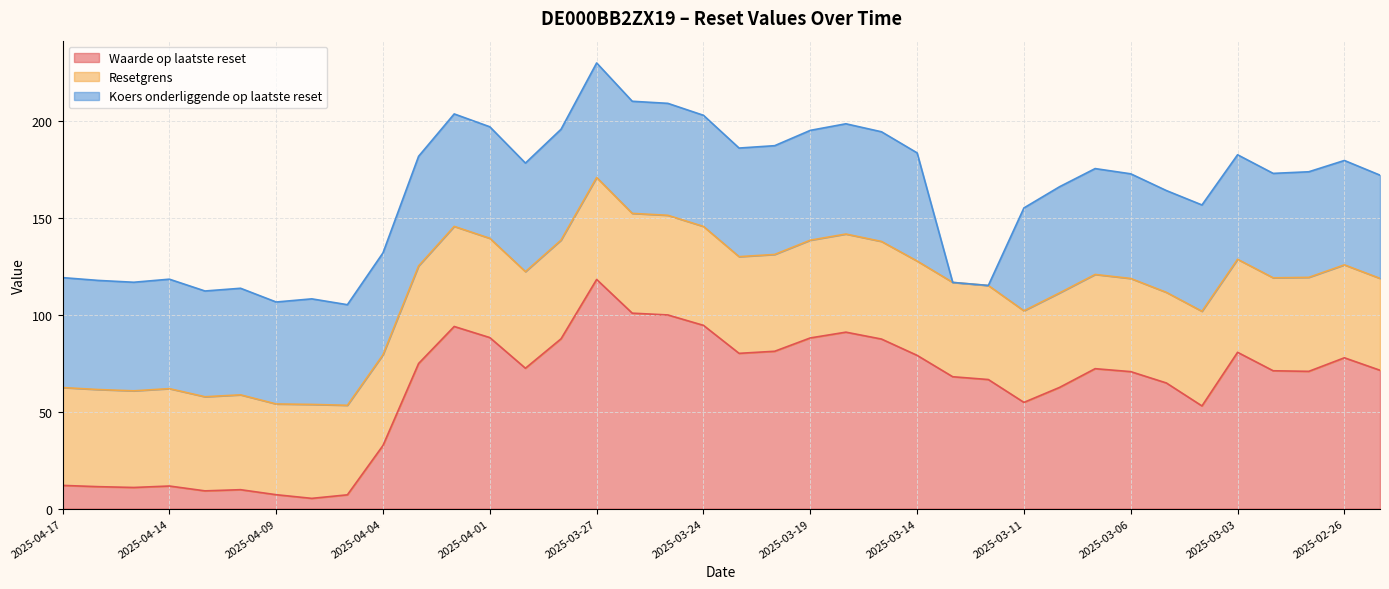

True or false: Waarde op laatste reset has a value of 94.0 at 2025-04-02.

True